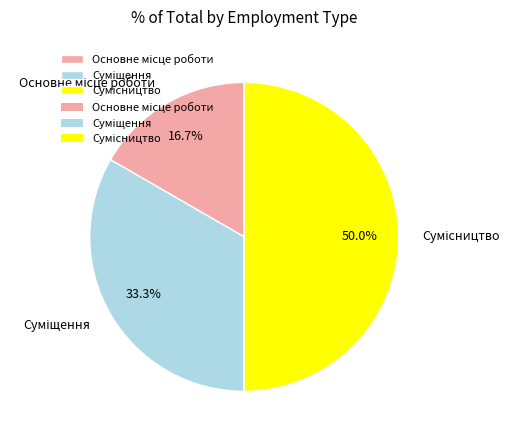

Count the number of slices in the pie.

3